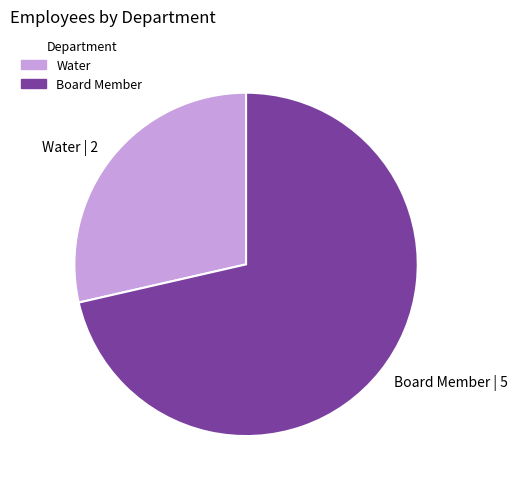

Approximately how many times larger is the value at Water | 2 compared to Board Member | 5?

0.4